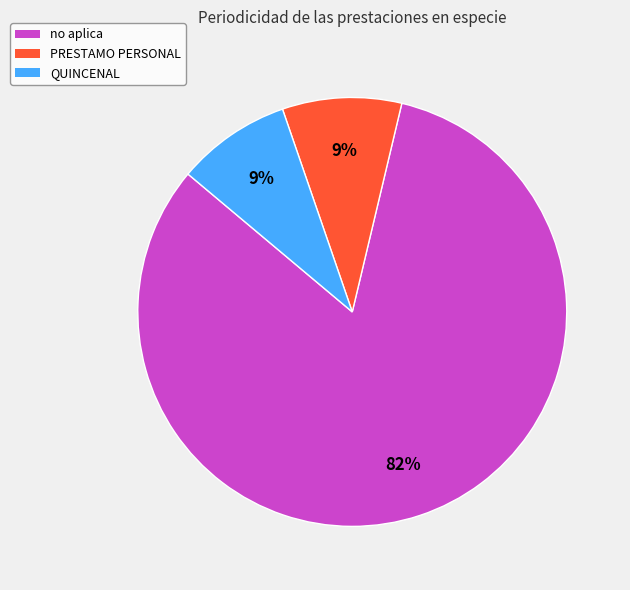

To the nearest percent, what is the average slice percentage?

33%